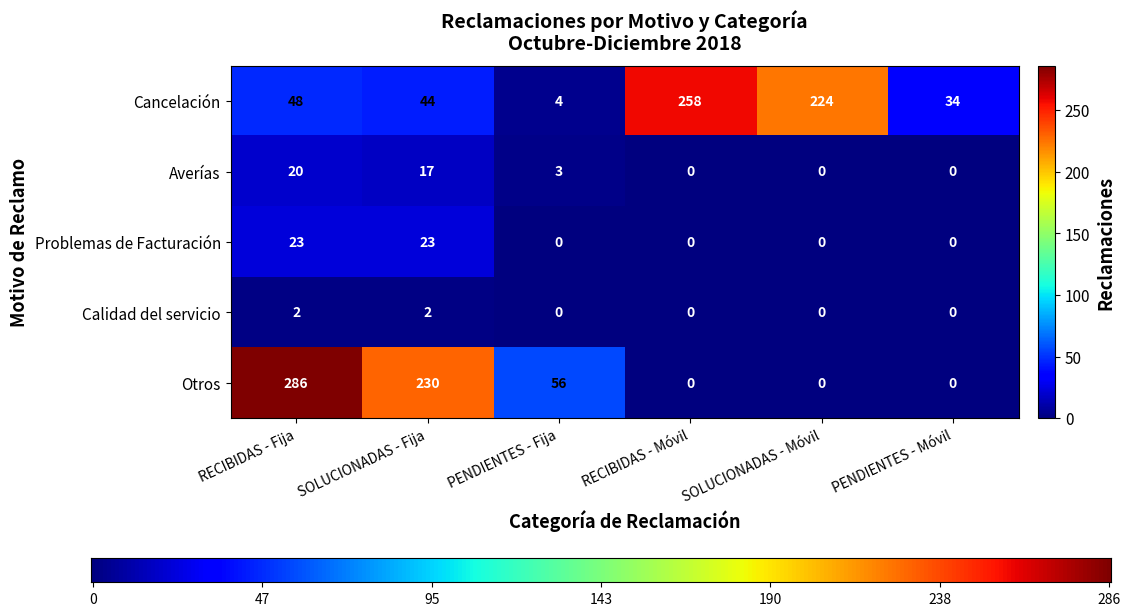

How many values in the Calidad del servicio series exceed 0?

2